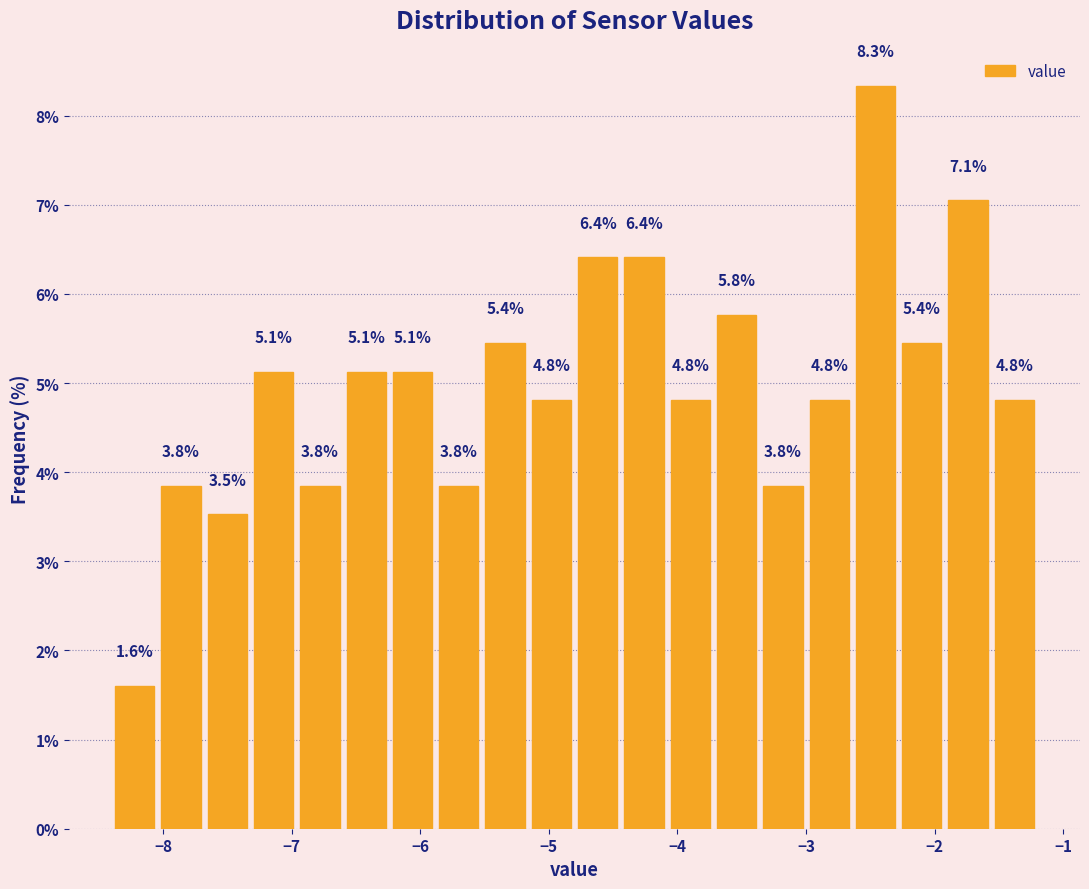

Read against the x-axis, roughly where is the centre of the tallest bar?

-2.5